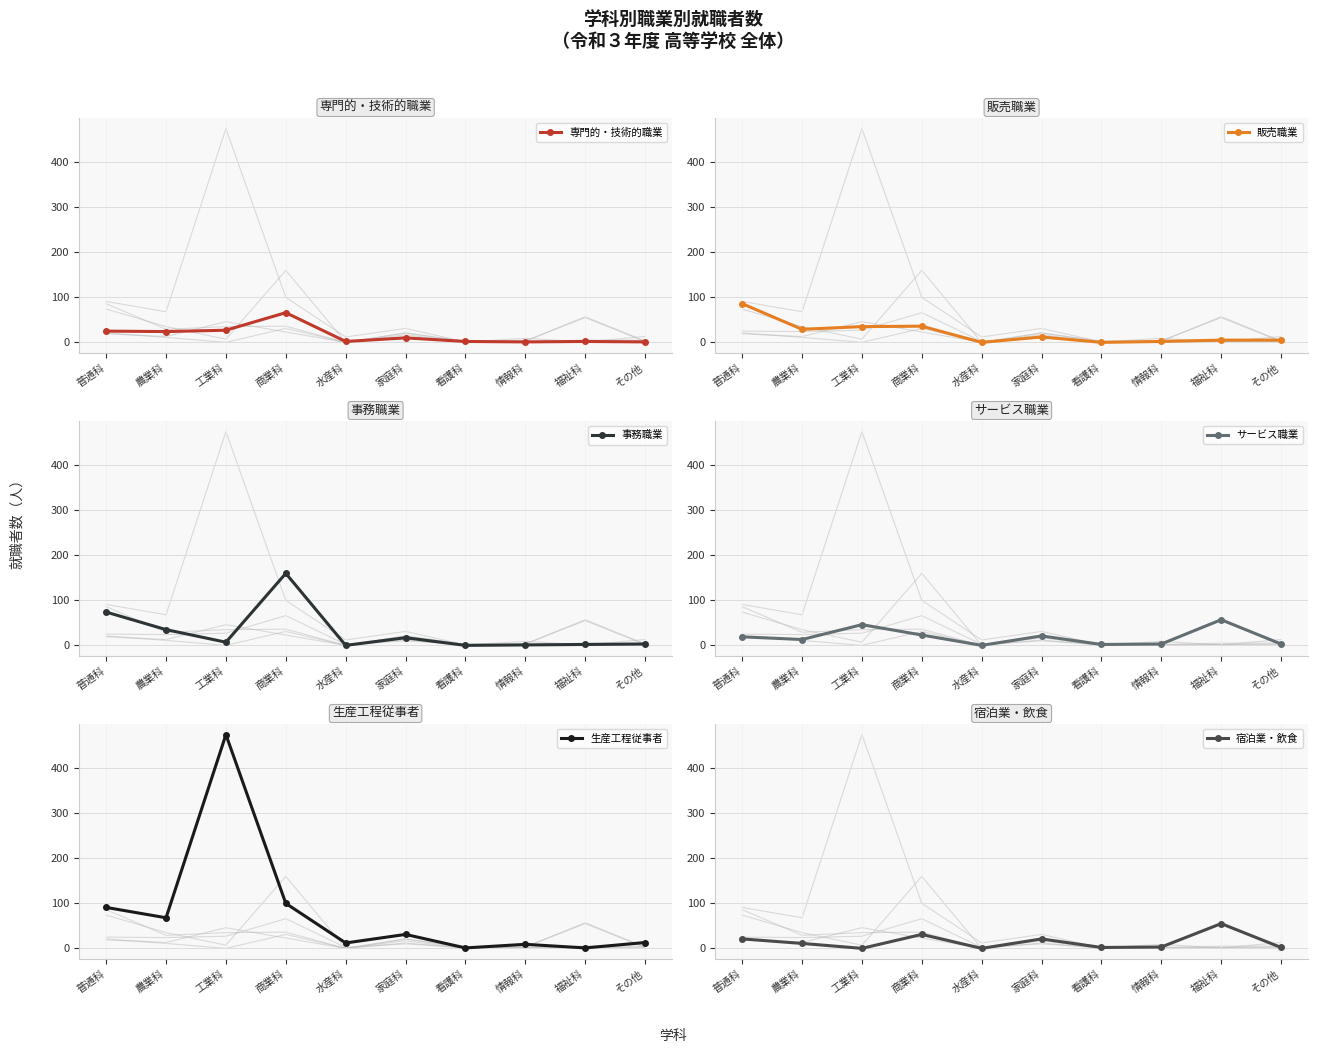

Reading left to right, list all the values displayed in this chart.

専門的・技術的職業: 普通科=25	農業科=24	工業科=27	商業科=66	水産科=2	家庭科=10	看護科=2	情報科=1	福祉科=2	その他=1
販売職業: 普通科=86	農業科=29	工業科=35	商業科=36	水産科=0	家庭科=12	看護科=0	情報科=2	福祉科=5	その他=5
事務職業: 普通科=74	農業科=35	工業科=7	商業科=160	水産科=0	家庭科=17	看護科=0	情報科=1	福祉科=2	その他=3
サービス職業: 普通科=19	農業科=13	工業科=46	商業科=23	水産科=0	家庭科=21	看護科=2	情報科=3	福祉科=57	その他=3
生産工程従事者: 普通科=91	農業科=68	工業科=475	商業科=100	水産科=12	家庭科=31	看護科=1	情報科=9	福祉科=1	その他=13
宿泊業・飲食: 普通科=21	農業科=11	工業科=0	商業科=31	水産科=0	家庭科=21	看護科=2	情報科=3	福祉科=55	その他=2